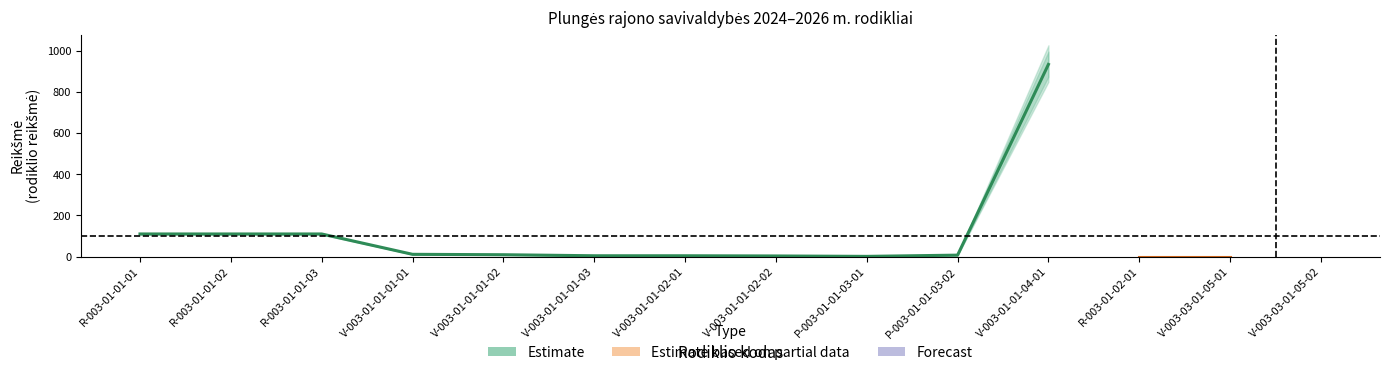

At which category is the sum across all series the highest?

V-003-01-01-04-01